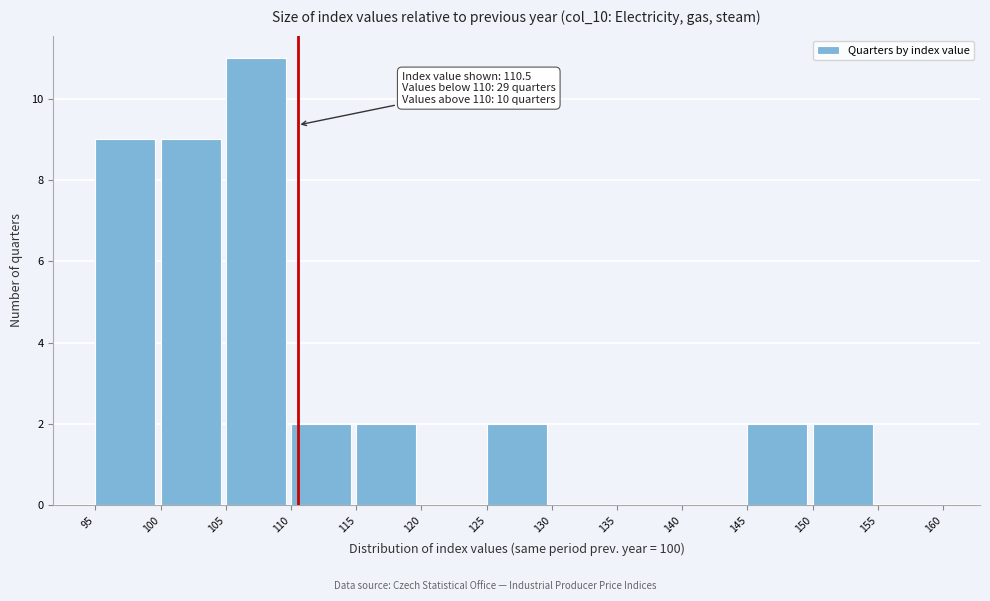

Which range on the x-axis has the tallest bar?

105 to 110